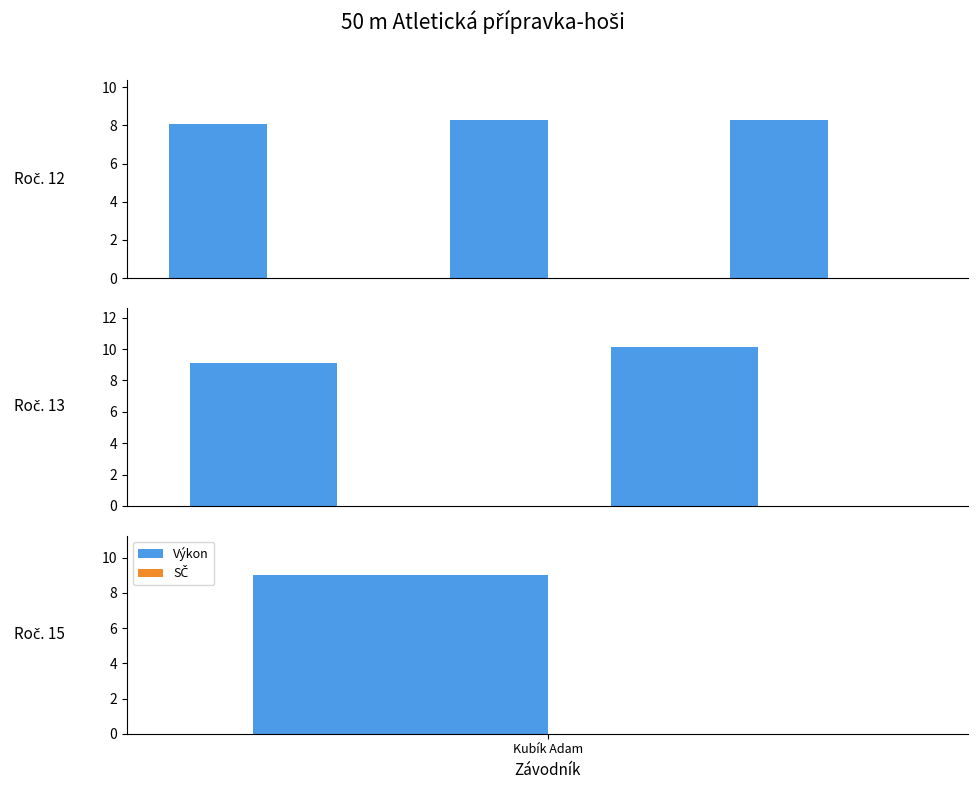

Are the bars grouped side by side (vs. stacked)?

Yes